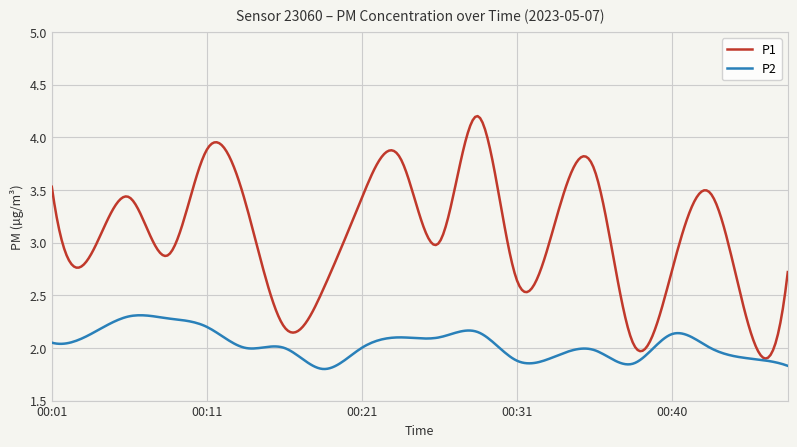

Which series has the widest spread of values?

P1